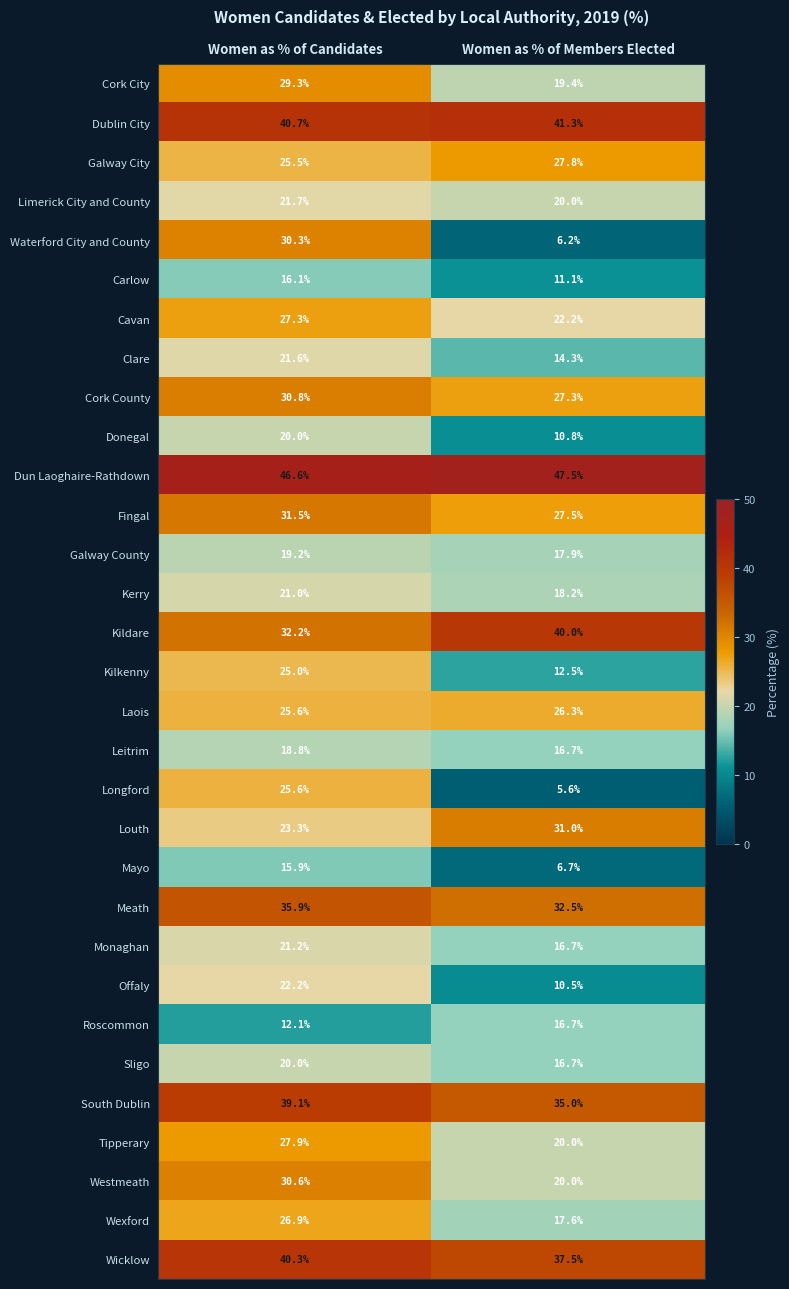

The Wicklow series shows 40.3 at Women as % of Candidates. True or false?

True